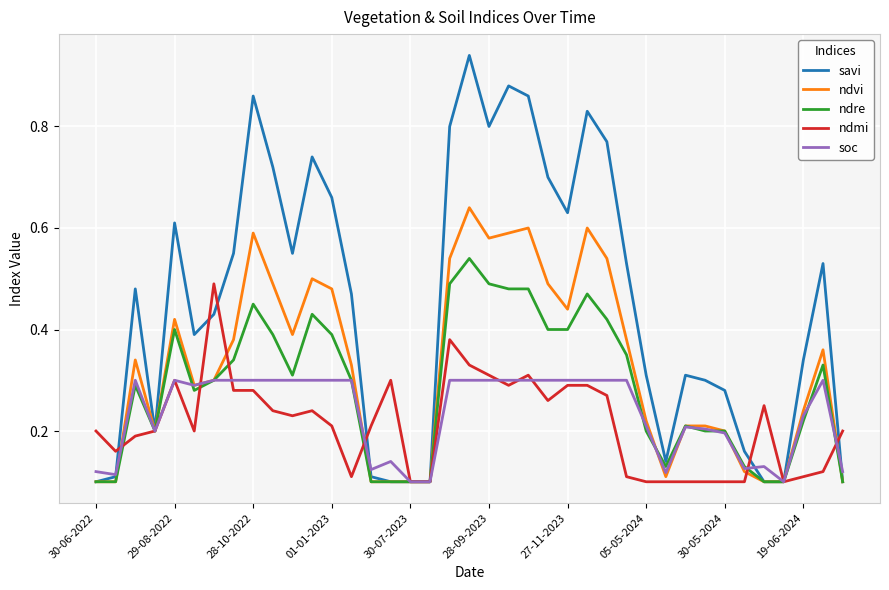

Which series has the widest spread of values?

savi